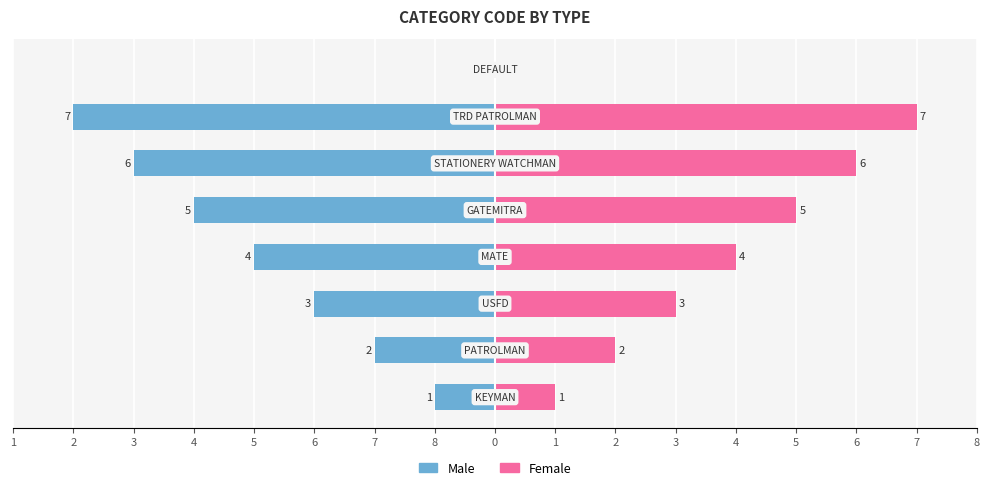

How many bars are there in each group?

2